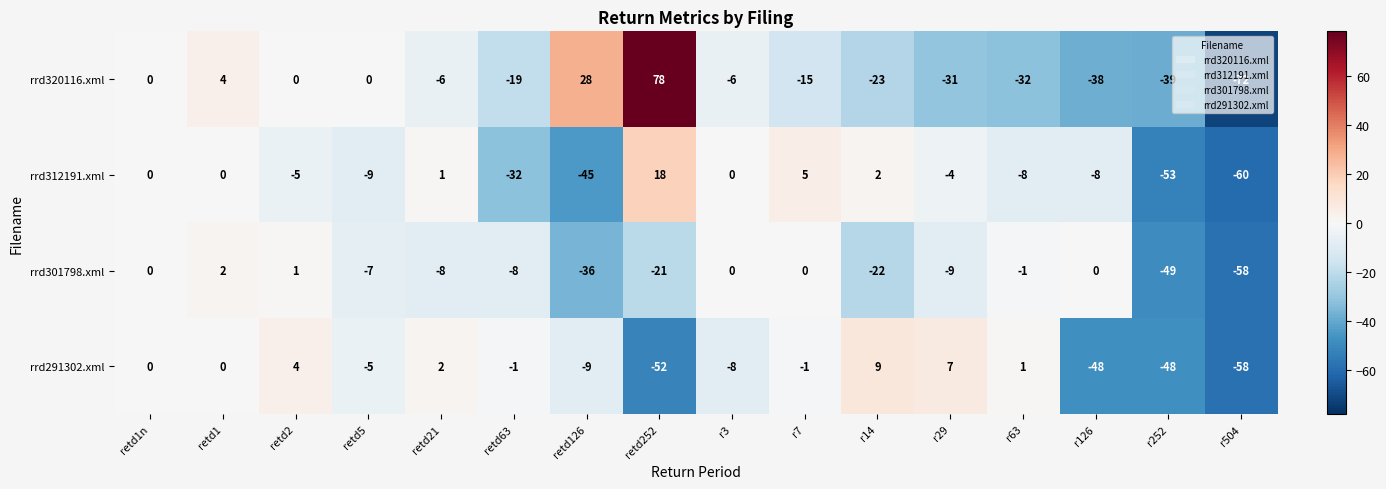

At which category does the chart reach its peak across all series?

retd252